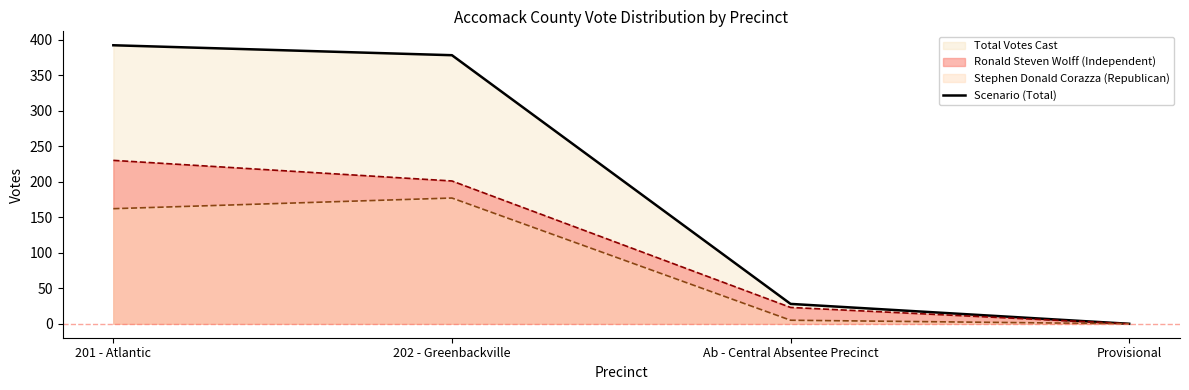

The value at 202 - Greenbackville is 155. True or false?

False